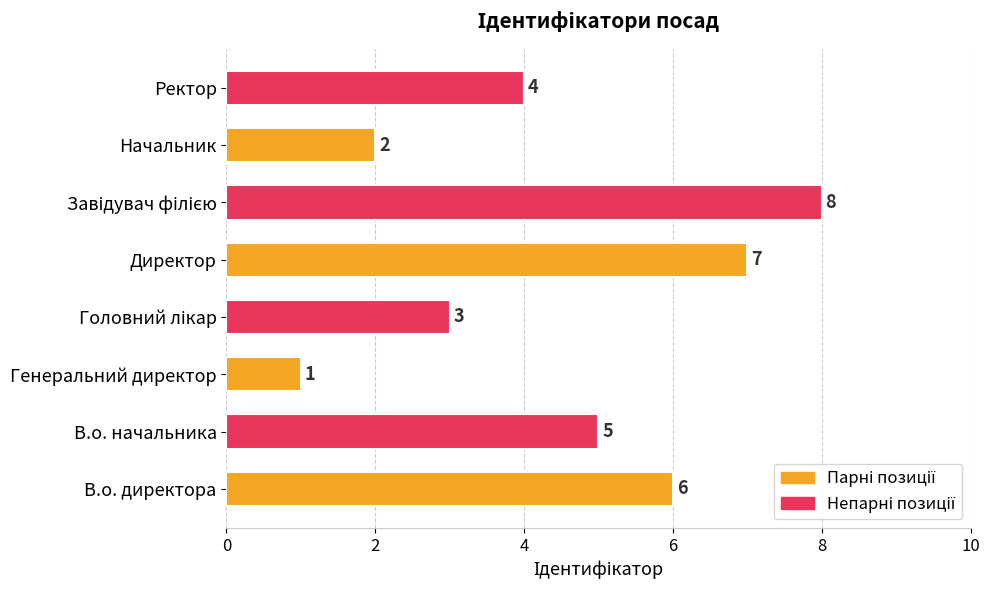

What is the change in value from Начальник to Ректор?

+2